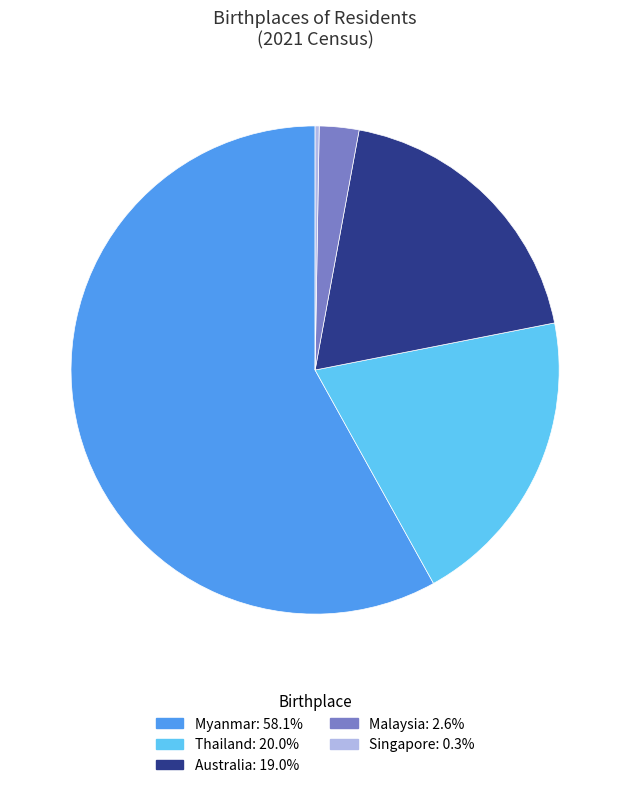

Is there any slice that represents more than half of the pie?

Yes